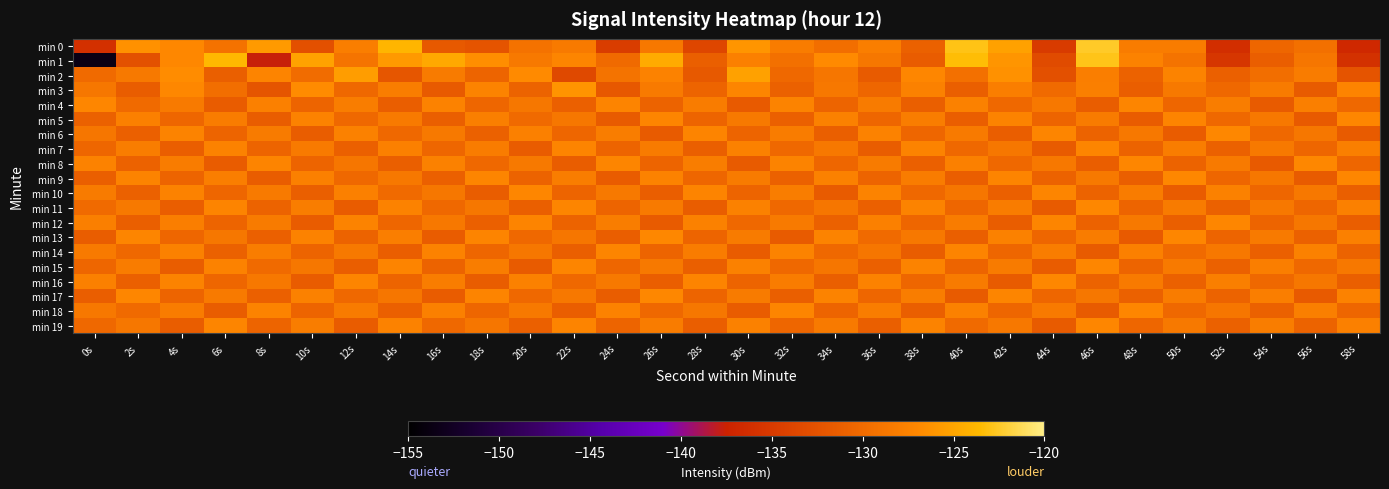

Which series has the widest spread of values?

min 1